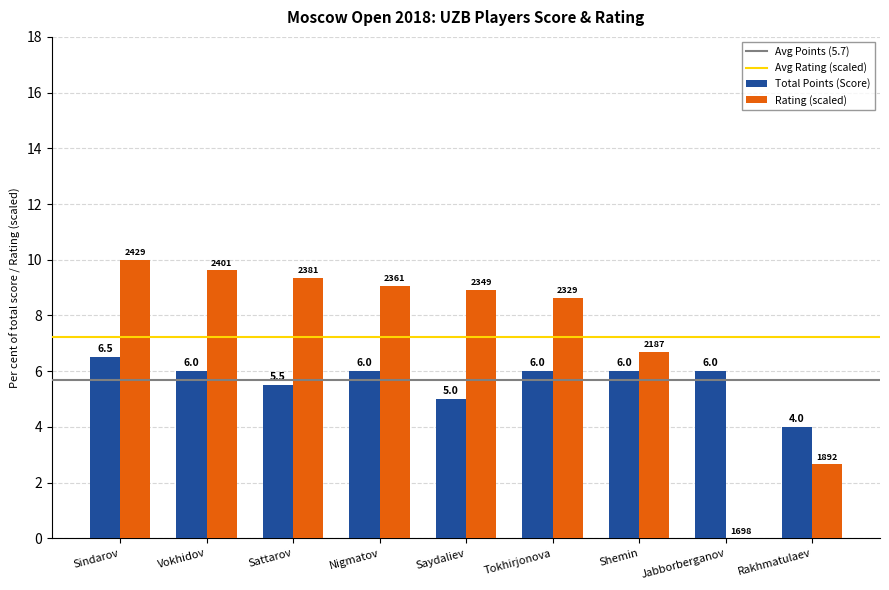

At which label does Rating (scaled) first exceed 8?

Sindarov